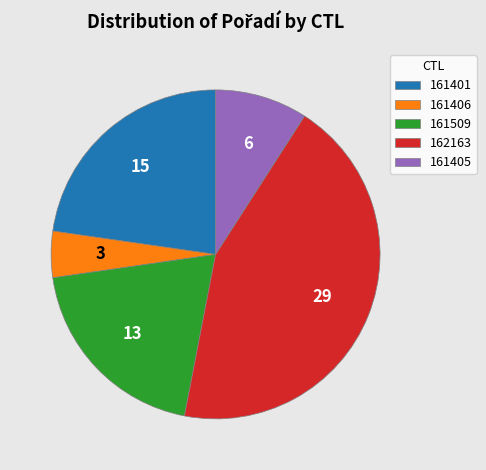

Does 161509 represent more than half of the total?

No